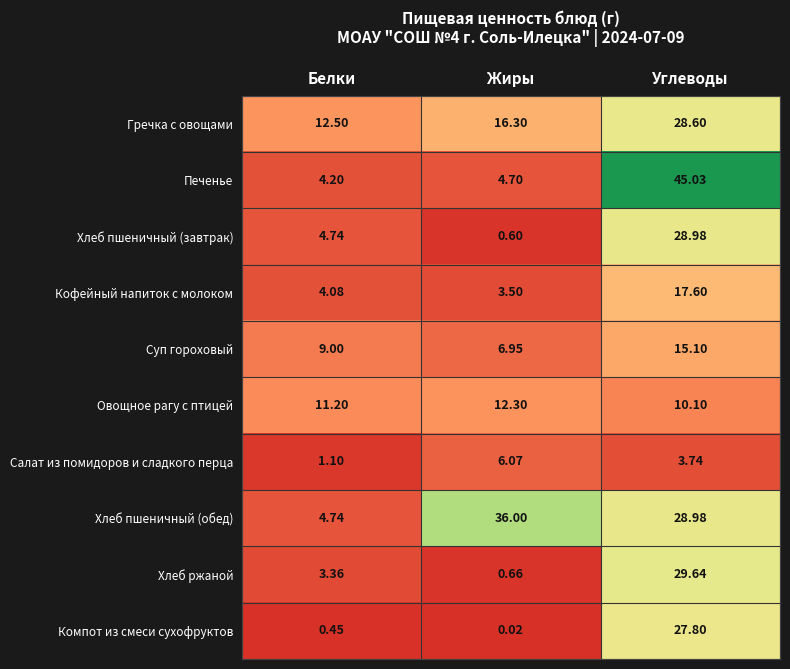

Rank the series by their maximum value, from highest to lowest.

Печенье, Хлеб пшеничный (обед), Хлеб ржаной, Хлеб пшеничный (завтрак), Гречка с овощами, Компот из смеси сухофруктов, Кофейный напиток с молоком, Суп гороховый, Овощное рагу с птицей, Салат из помидоров и сладкого перца